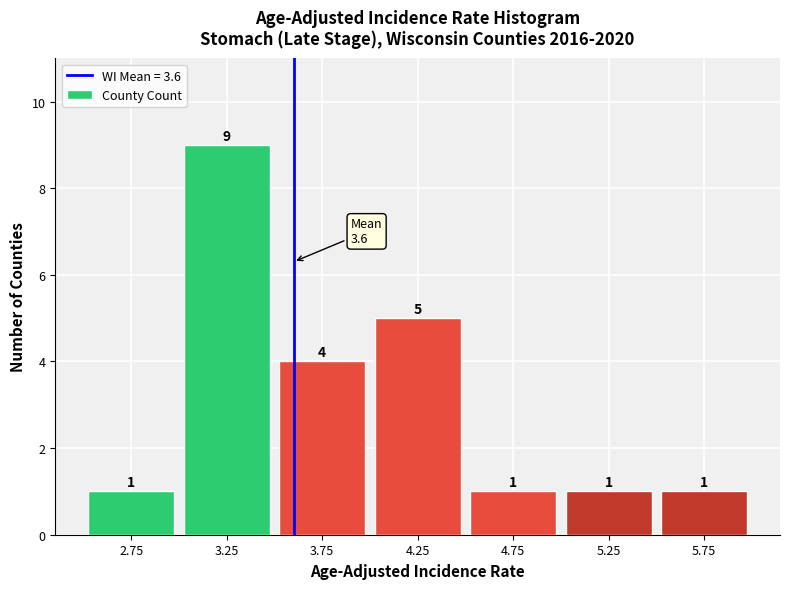

Reading left to right, list every bar in this chart as the range it spans on the x-axis followed by its height.

2.5 to 3.0: 1
3.0 to 3.5: 9
3.5 to 4.0: 4
4.0 to 4.5: 5
4.5 to 5.0: 1
5.0 to 5.5: 1
5.5 to 6.0: 1